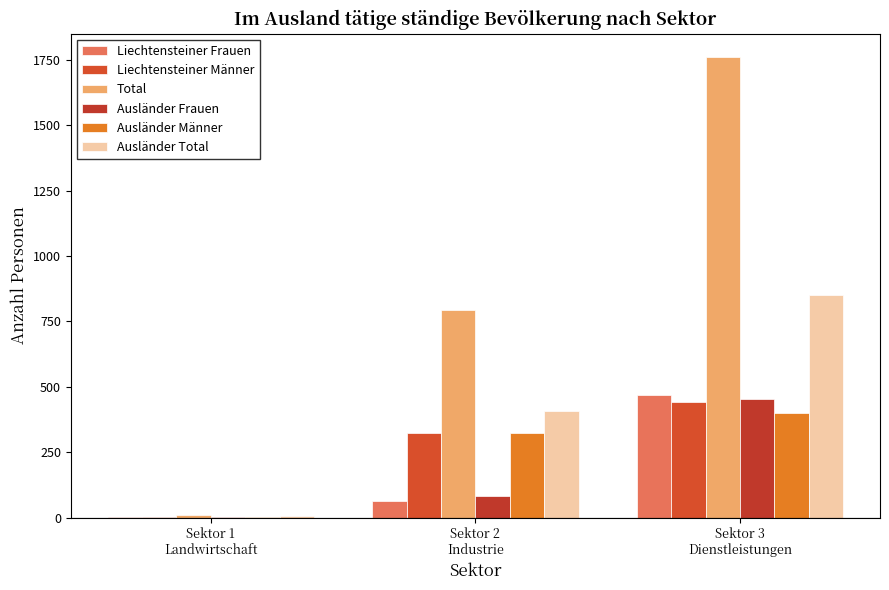

Which series changed the most between Sektor 1
Landwirtschaft and Sektor 3
Dienstleistungen?

Total